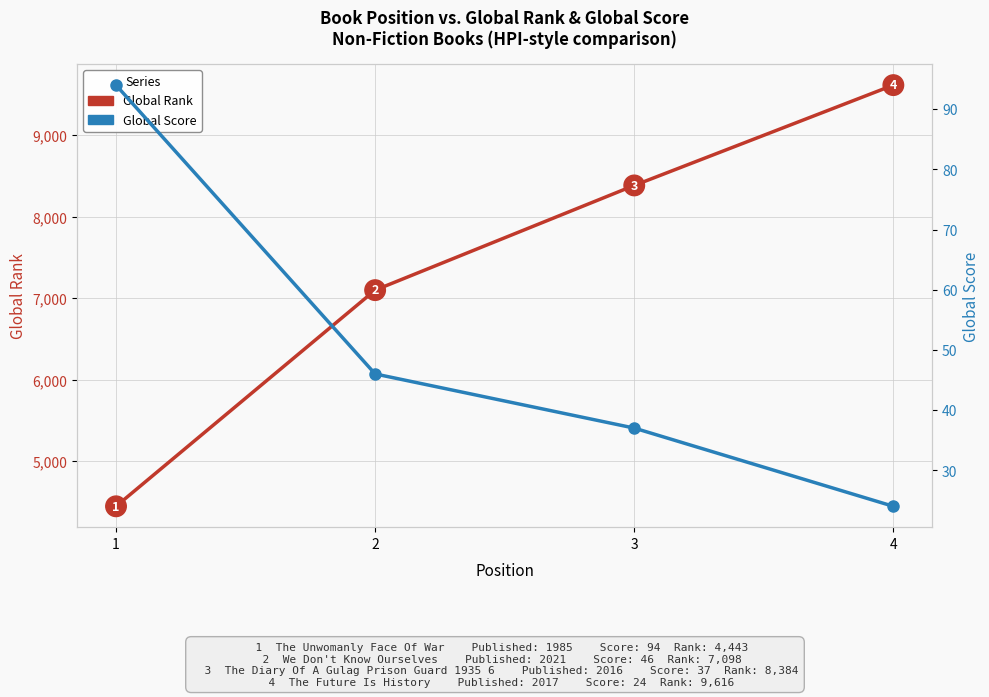

At which category does the chart reach its peak across all series?

4